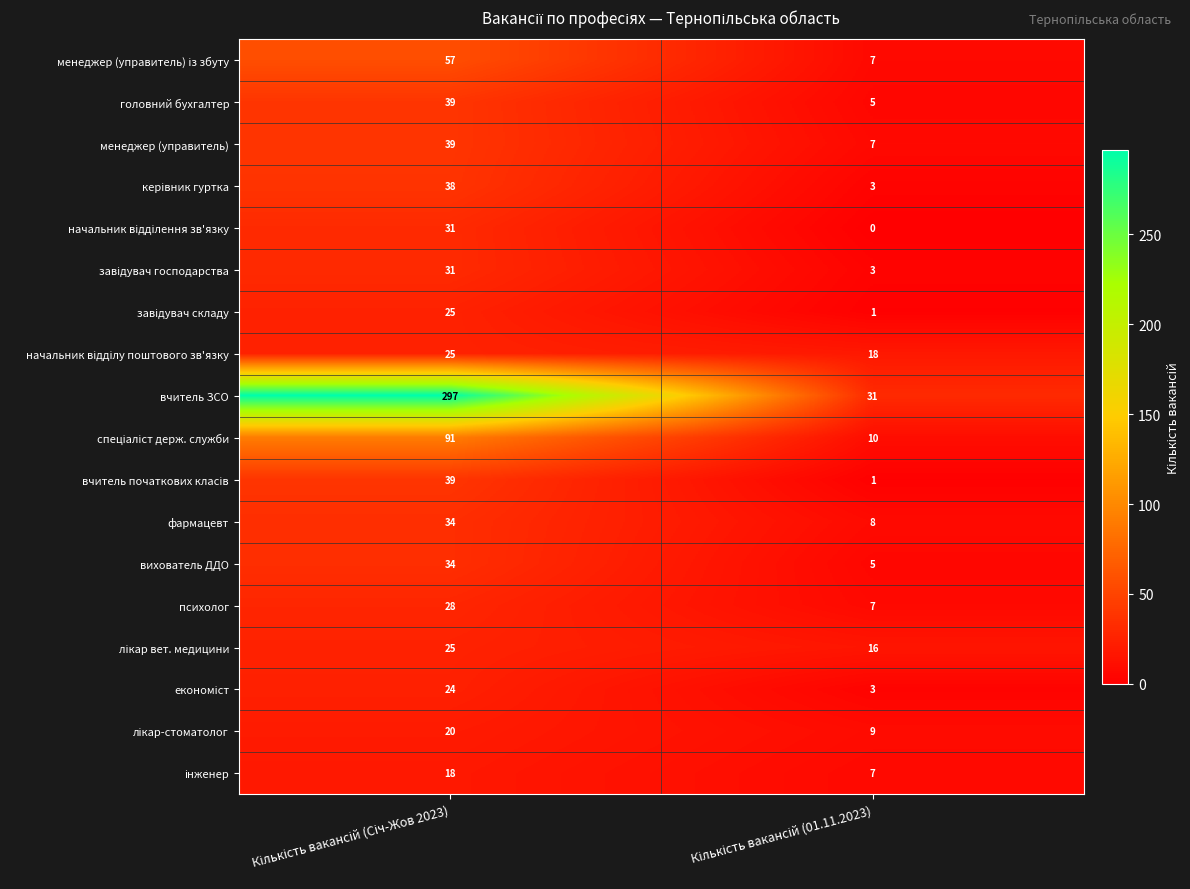

Which series has the largest total across all categories?

вчитель ЗСО